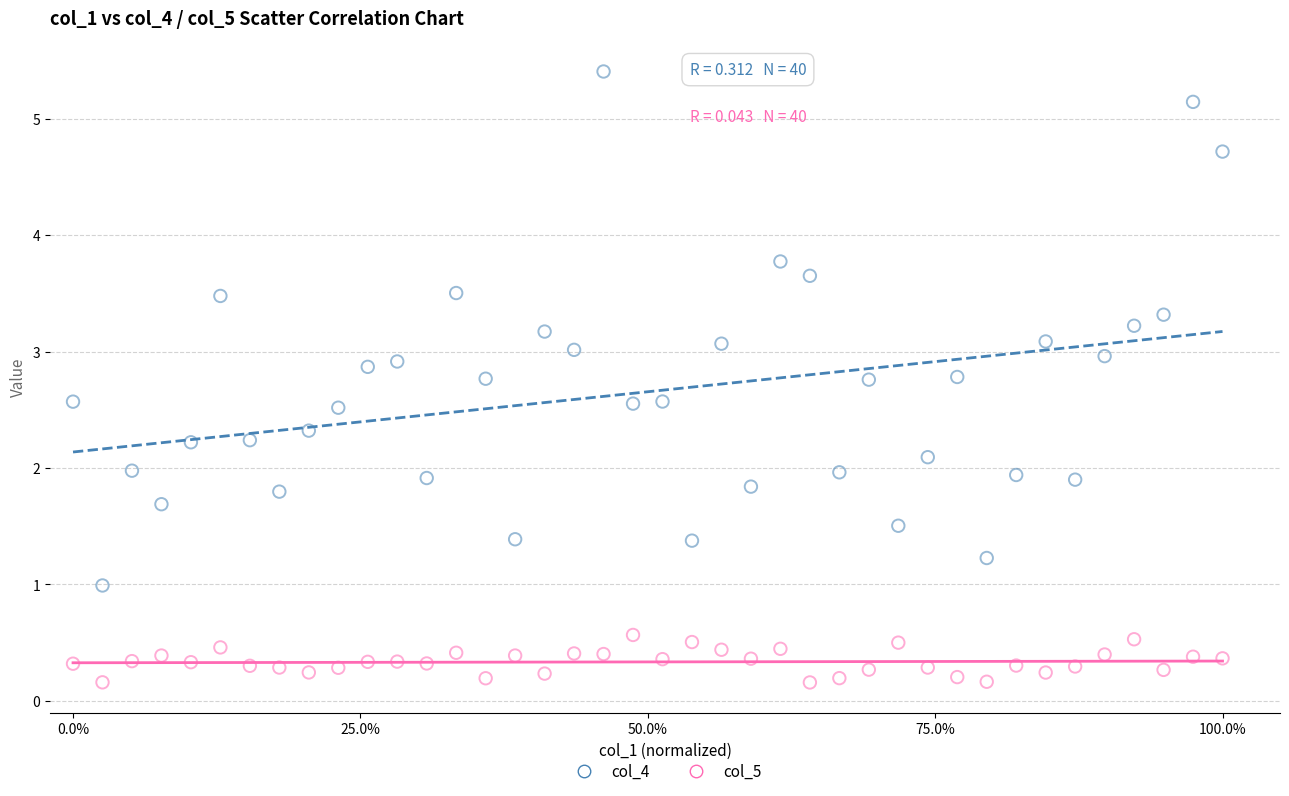

Which series reaches the maximum Y coordinate?

col_4